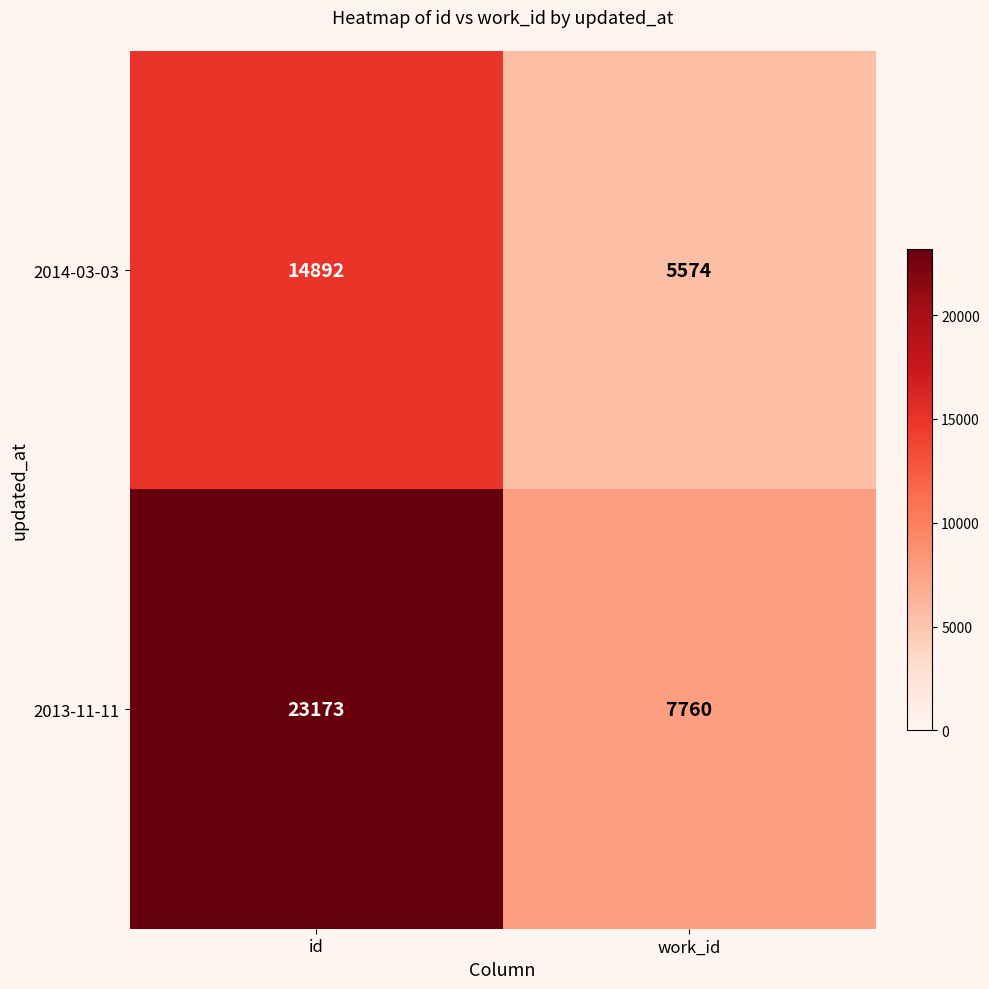

What is the difference between the 2013-11-11 values at id and work_id?

15413